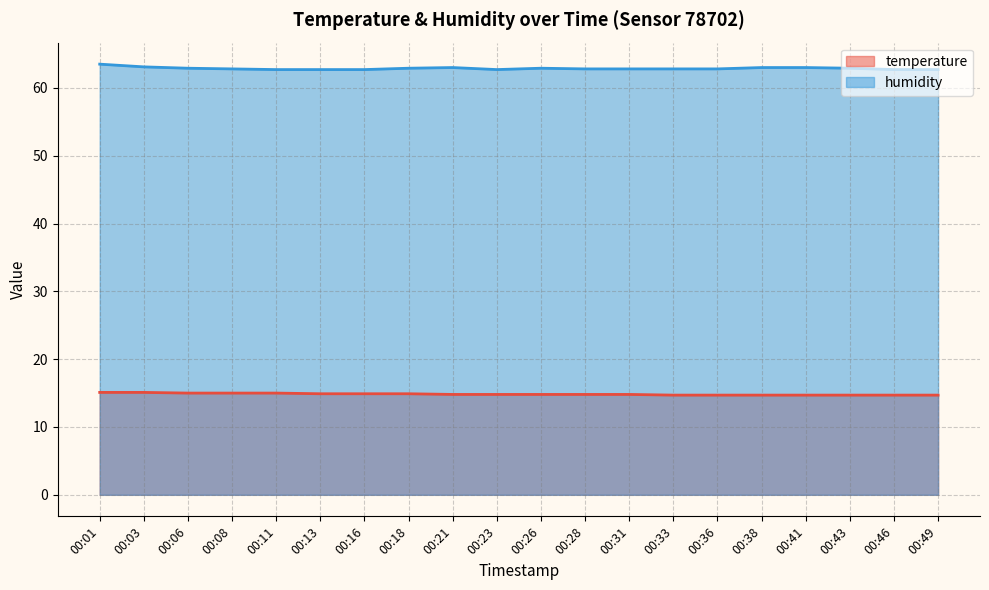

Which has a higher value, 00:23 or 00:03?

00:03